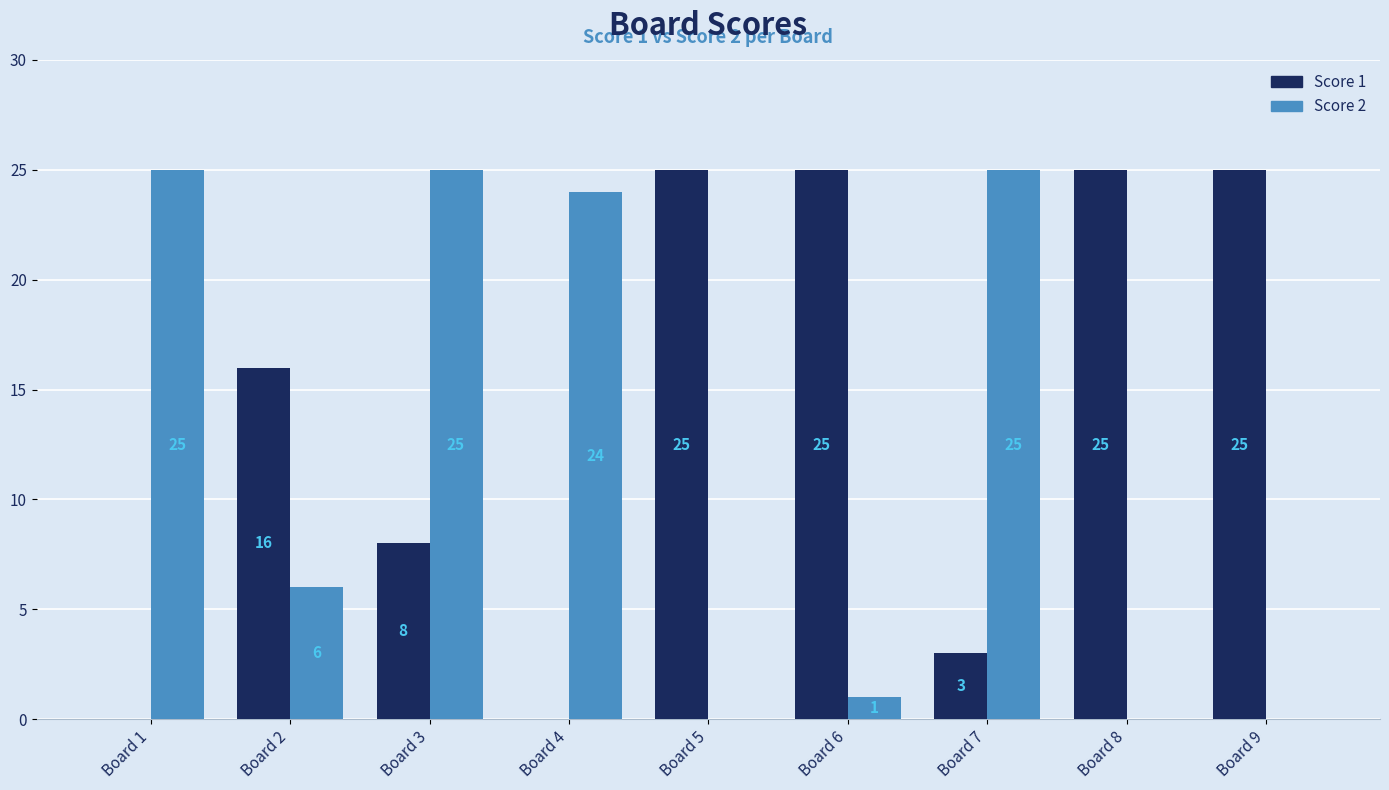

Is the value of Score 1 at Board 8 greater than the value of Score 2 at Board 9?

Yes